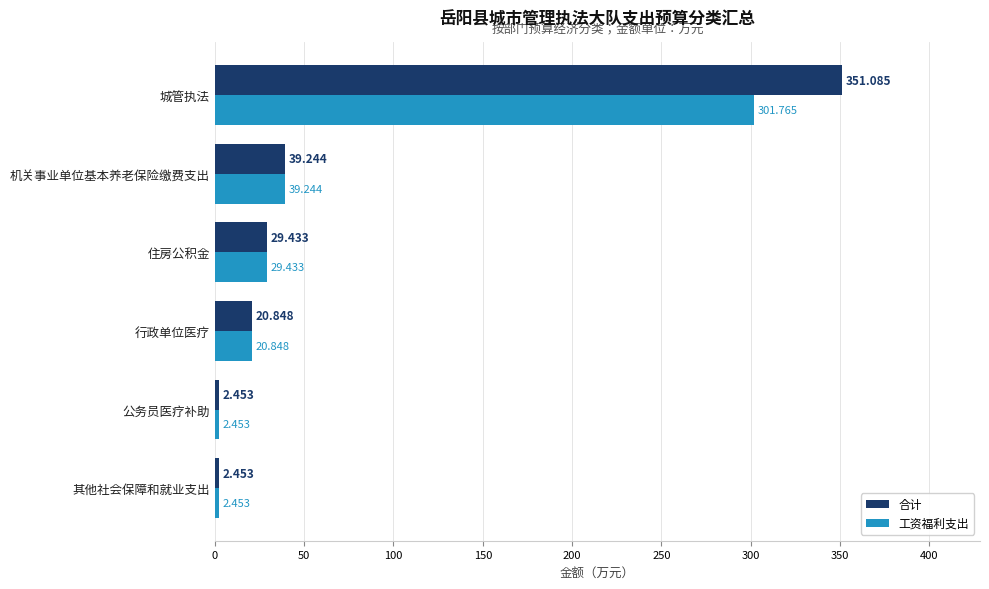

Which series has the widest spread of values?

合计